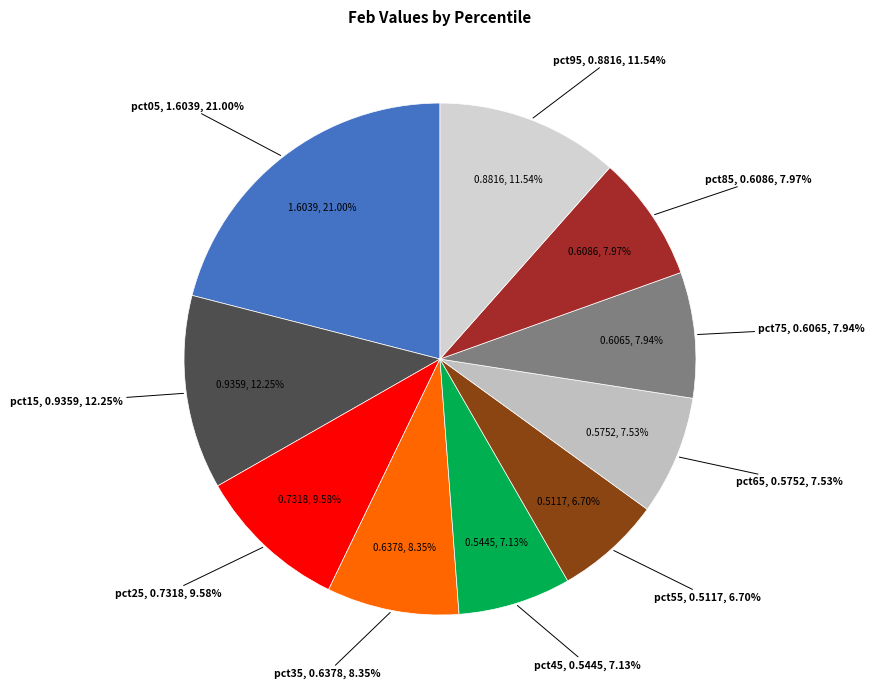

What percentage is NOT represented by pct25?

90.4%